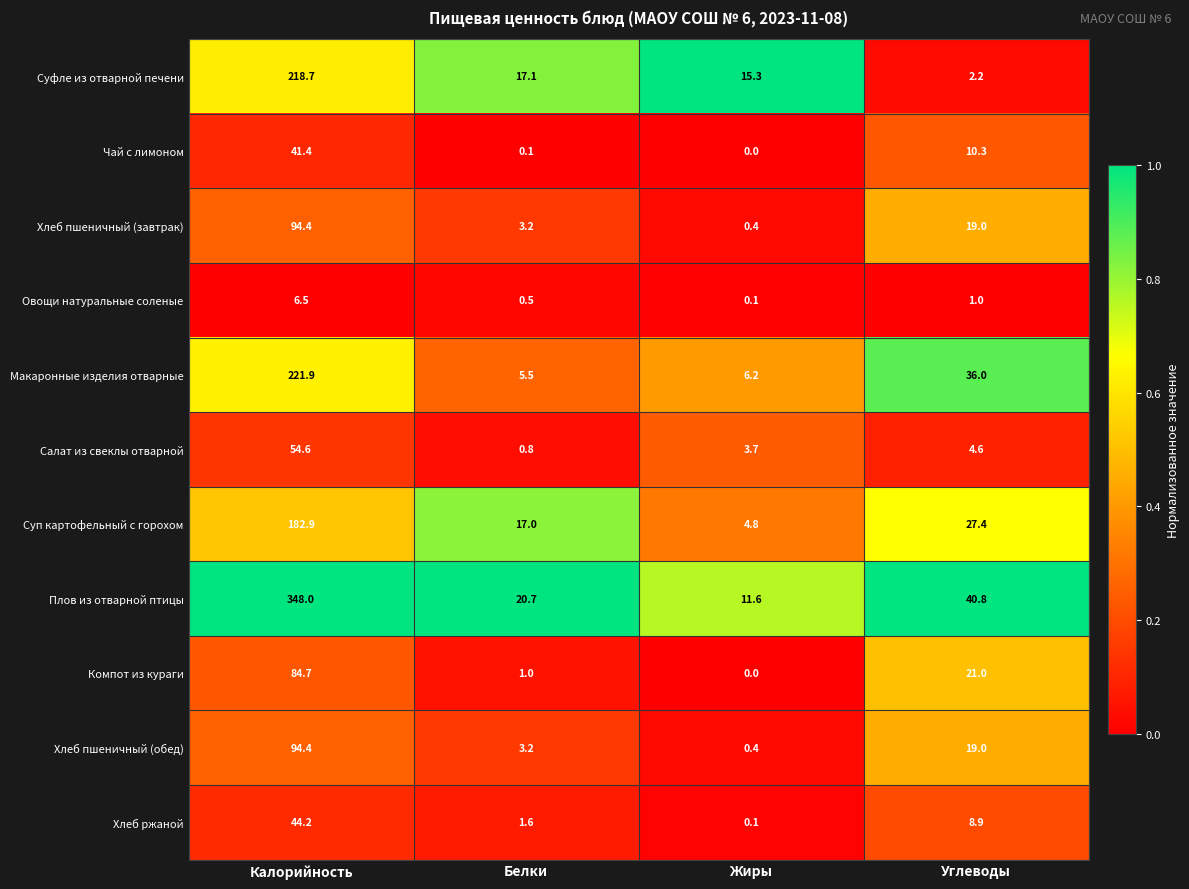

Is it true that Хлеб пшеничный (обед) equals 162.1 at Калорийность?

False